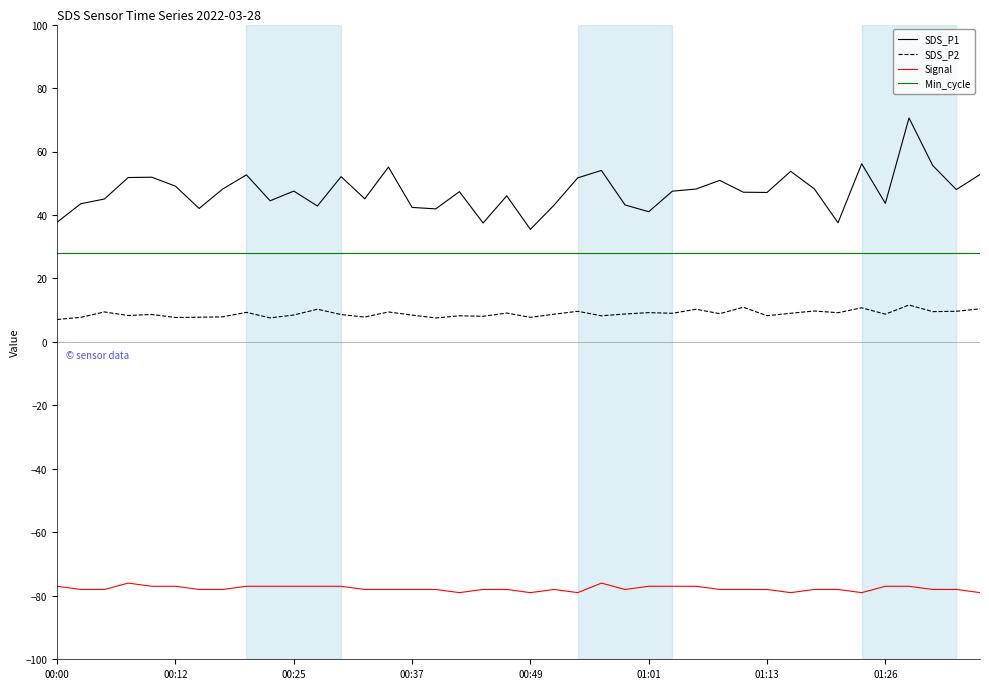

True or false: SDS_P2 and Min_cycle intersect in this chart.

False